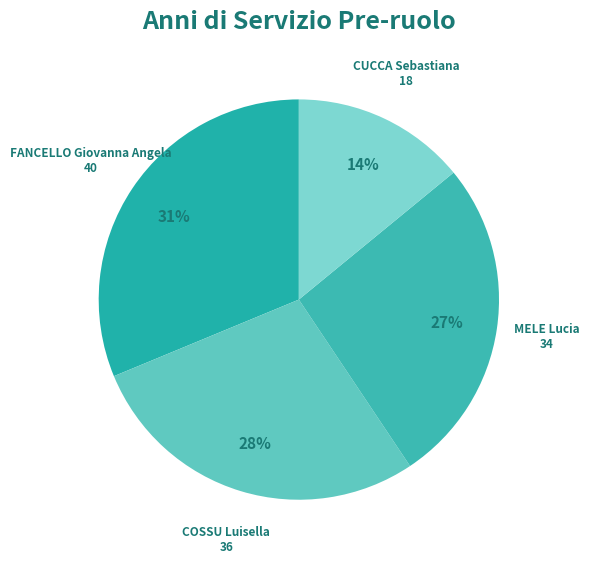

Which slice is the largest?

FANCELLO Giovanna Angela